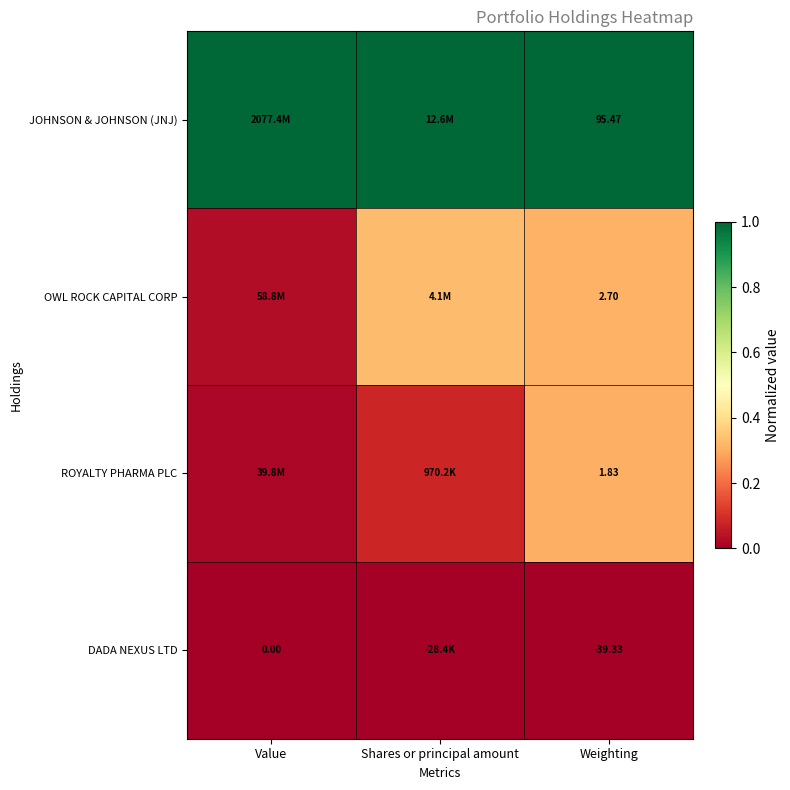

The value of JOHNSON & JOHNSON (JNJ) at Shares or principal amount is 1.4. True or false?

False